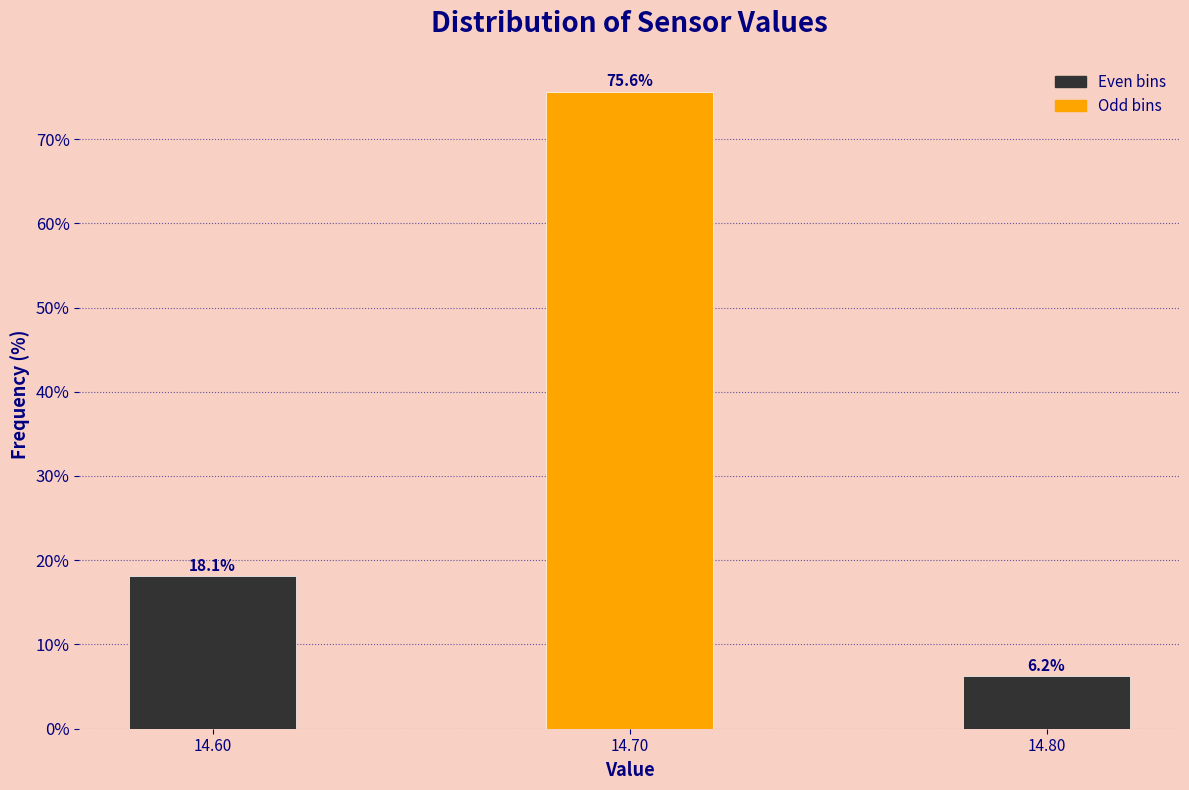

Which label corresponds to the smallest value in the chart?

14.80